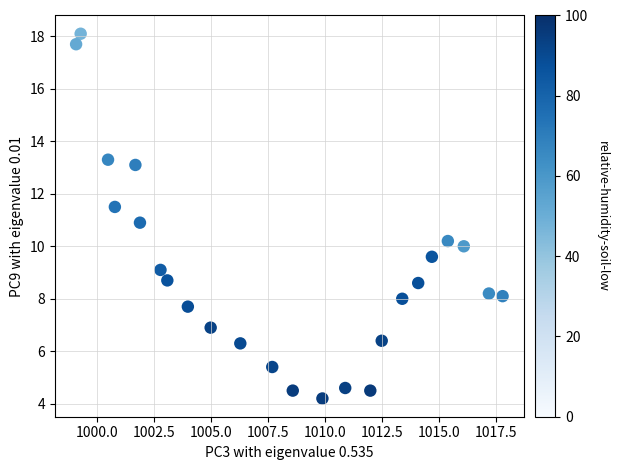

What is the range of X values (max minus min)?

18.7